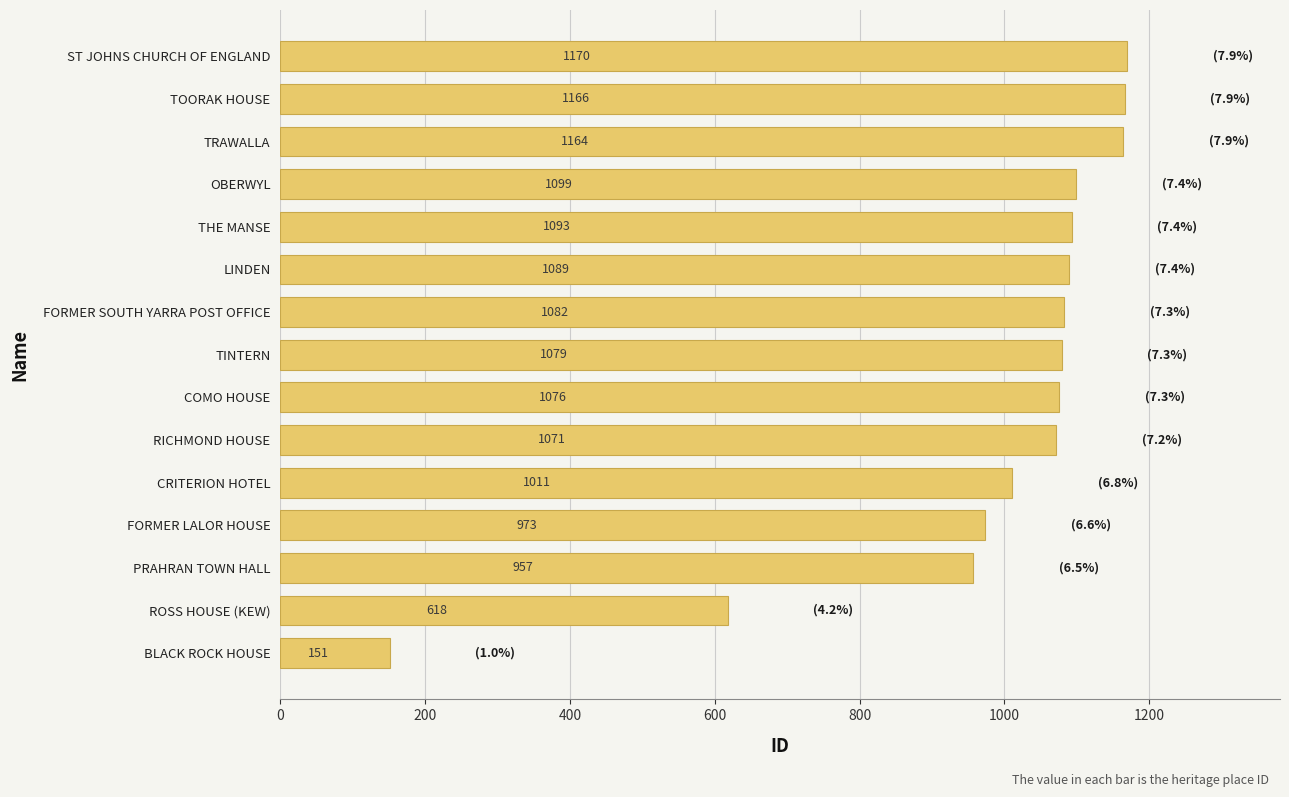

Approximately how many times larger is the value at PRAHRAN TOWN HALL compared to TINTERN?

0.9